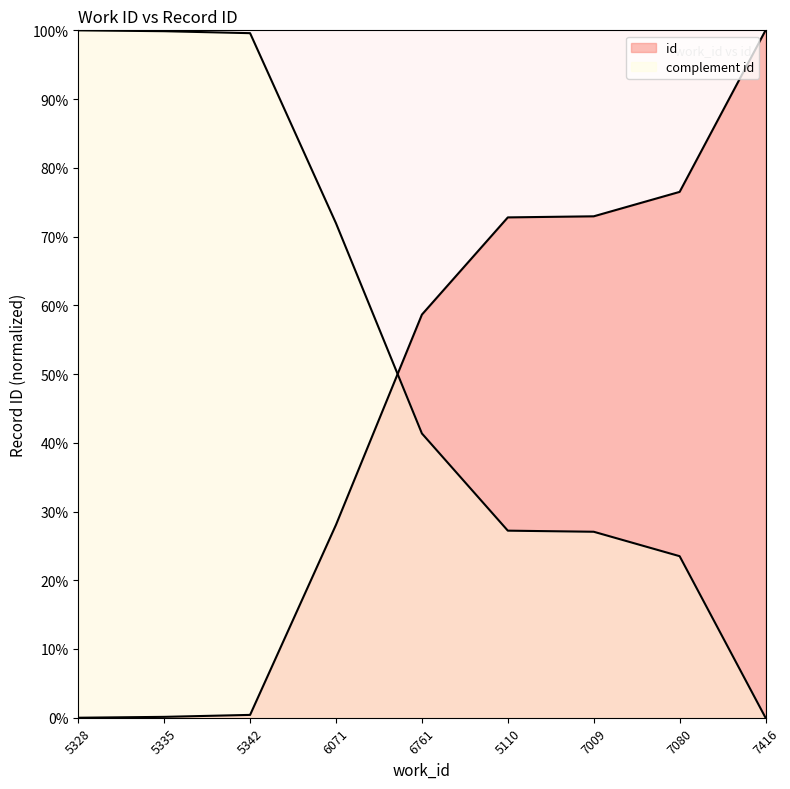

What is the change in value from 6071 to 7416?

+71.9